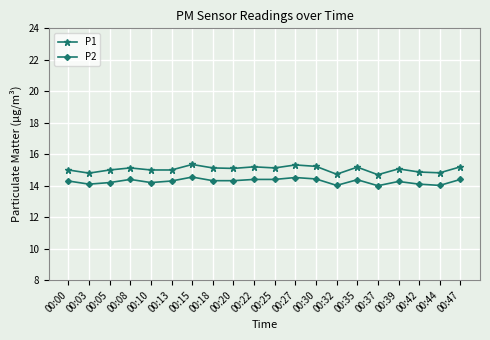

What is the sum of all P1 values?

301.0